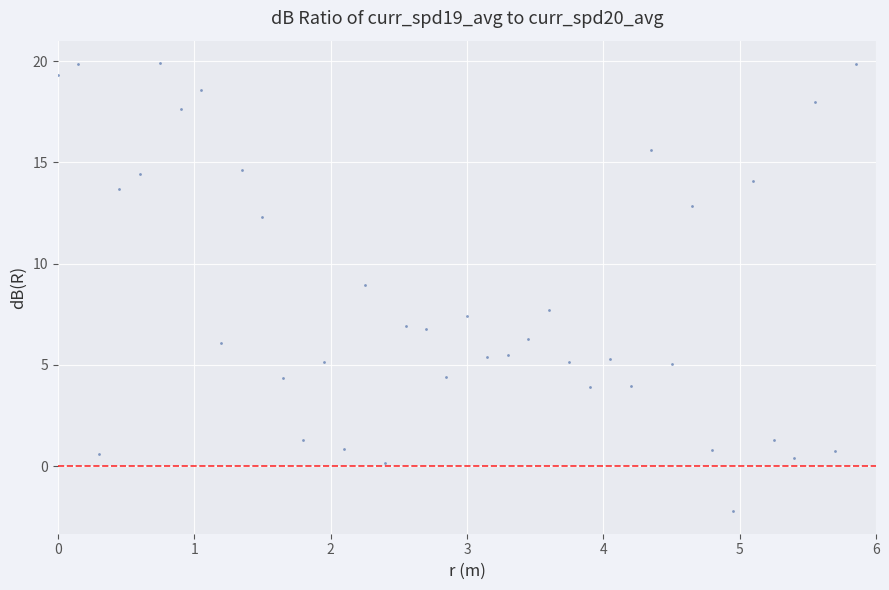

What Y value in the scatter plot is closest to 8?

7.7